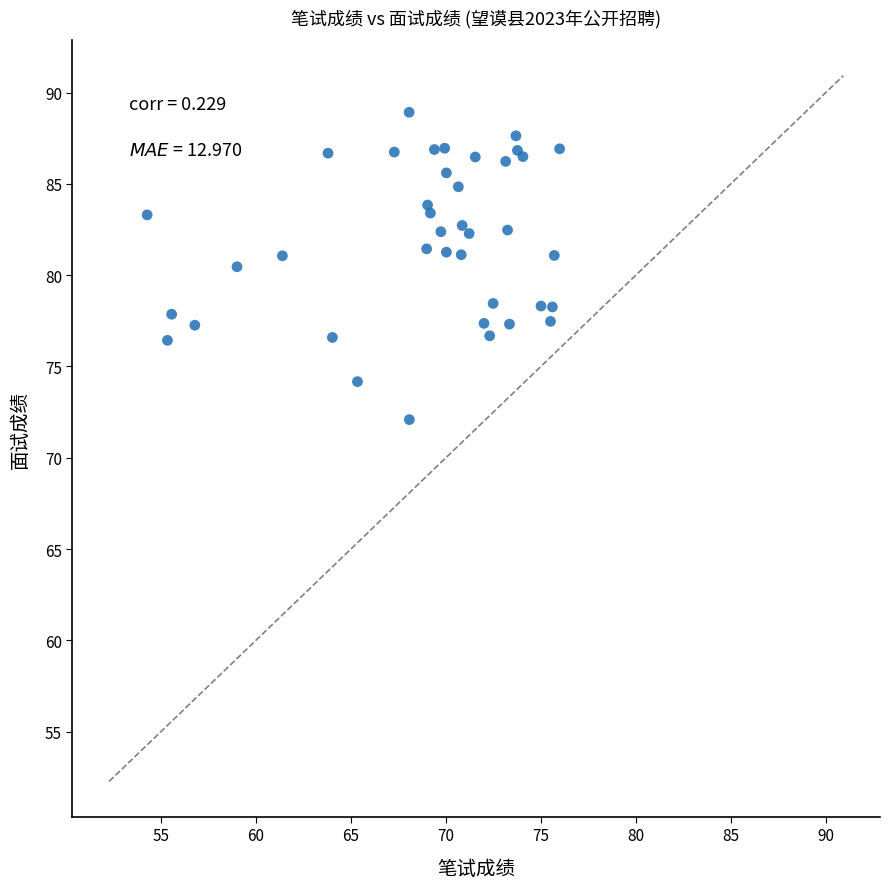

What Y value in the scatter plot is closest to 80?

80.5